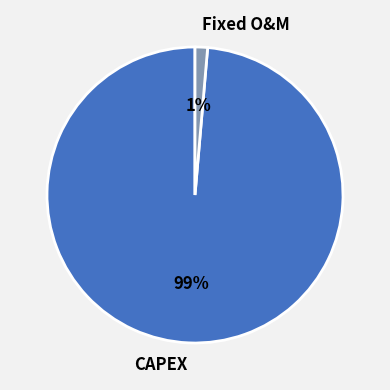

Which category accounts for the majority?

CAPEX